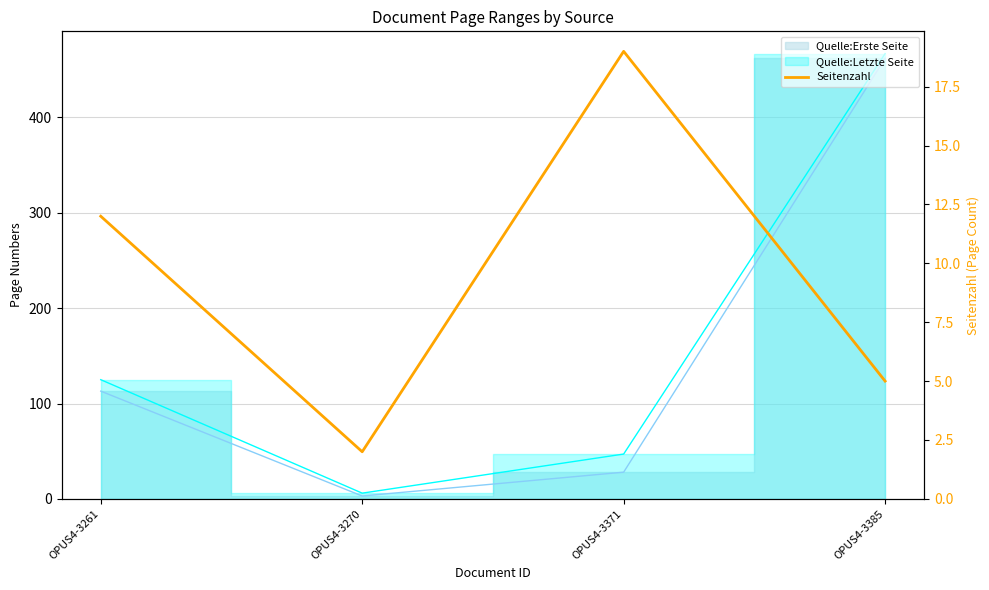

Where is the first local minimum?

OPUS4-3270